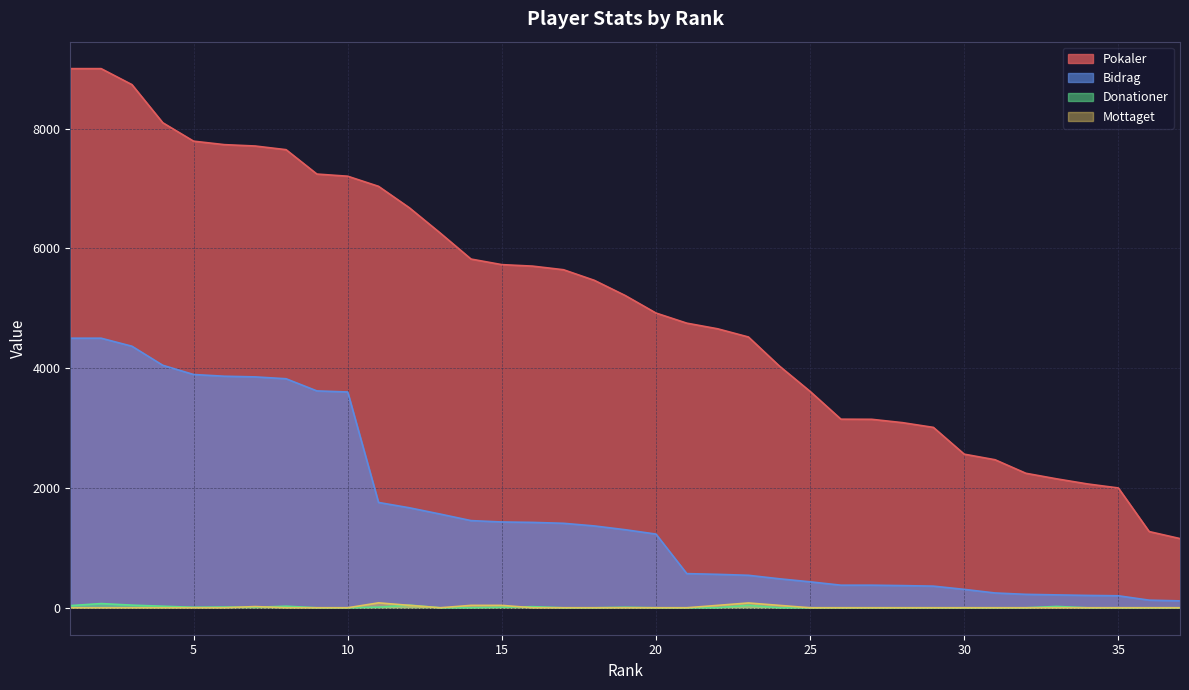

At which category does the chart reach its peak across all series?

1